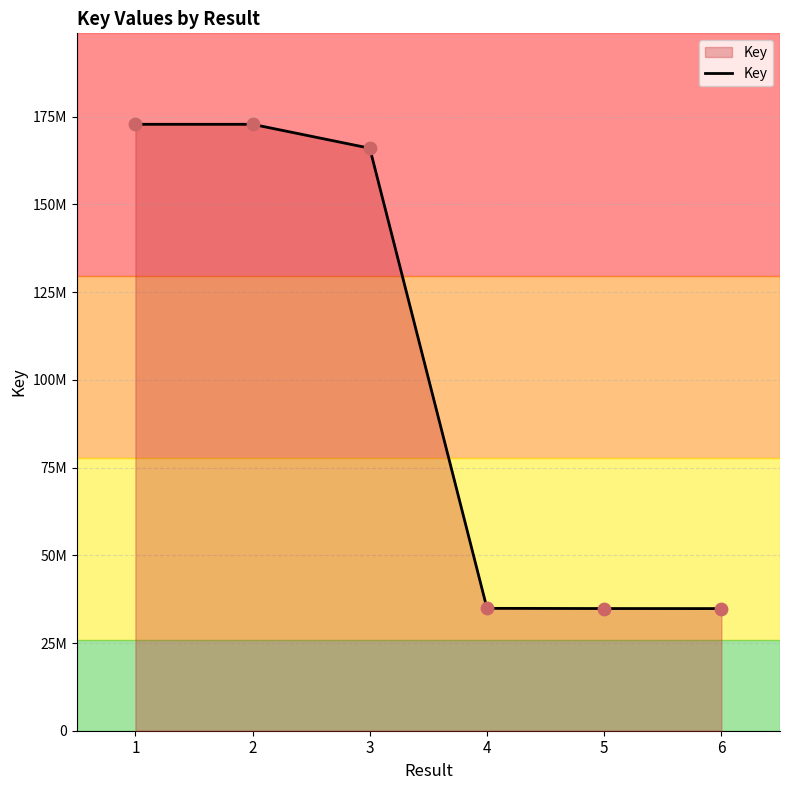

Is this an area chart (filled region under the line)?

Yes